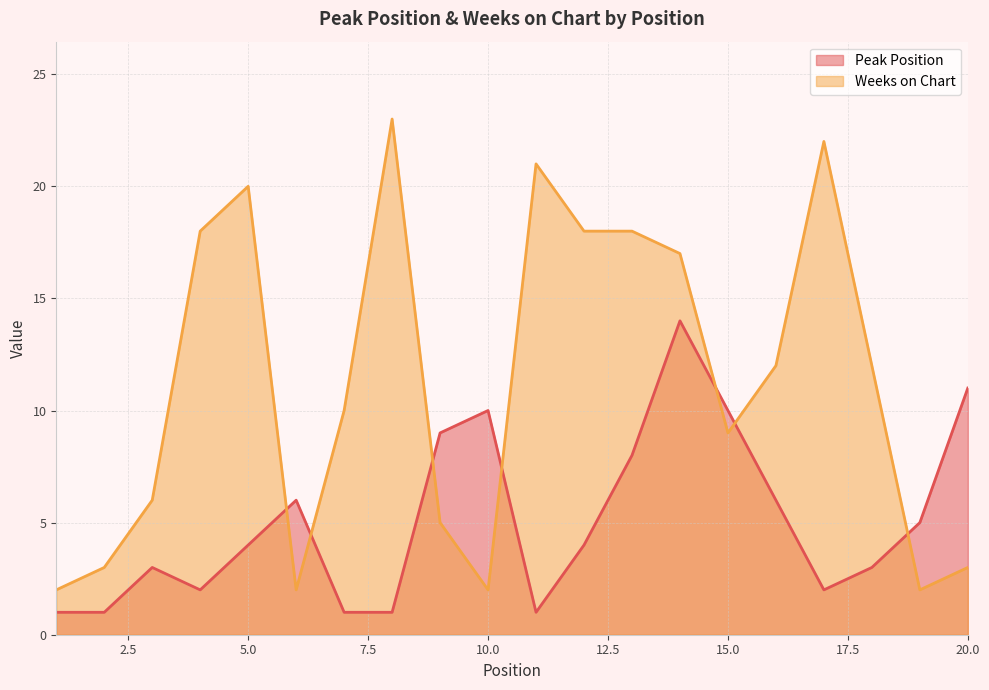

What is the sum of all Peak Position values?

102